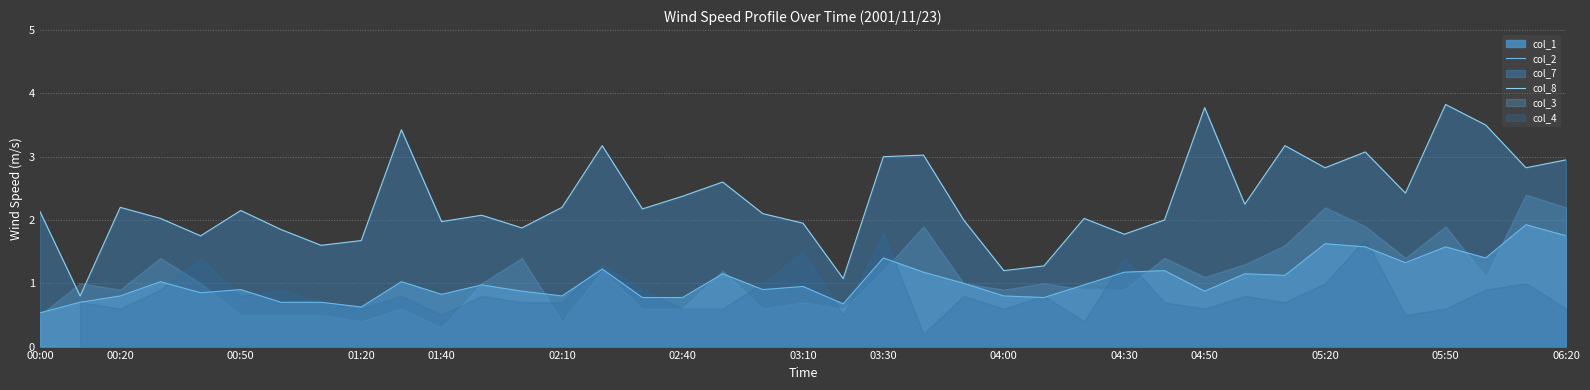

What is the lowest value of the col_1 series?

0.5